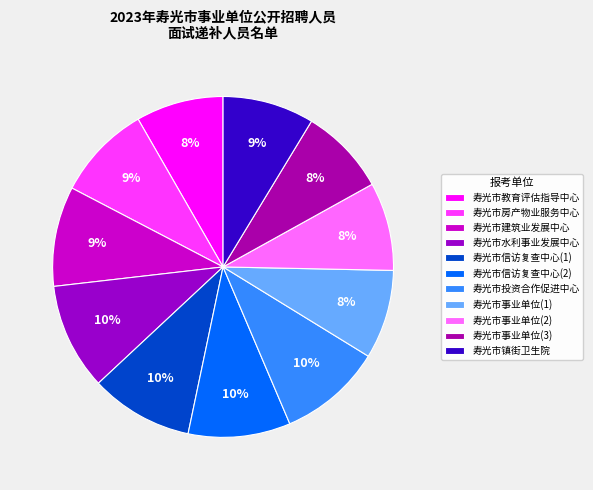

Does 寿光市建筑业发展中心 account for over 50% of the chart?

No